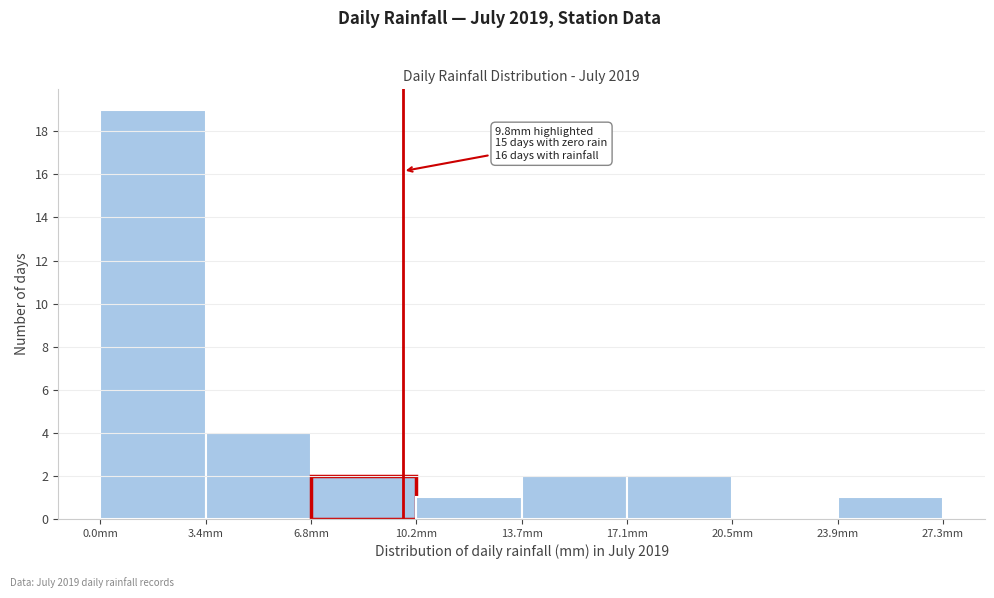

Which range on the x-axis has the tallest bar?

0.0 to 3.5